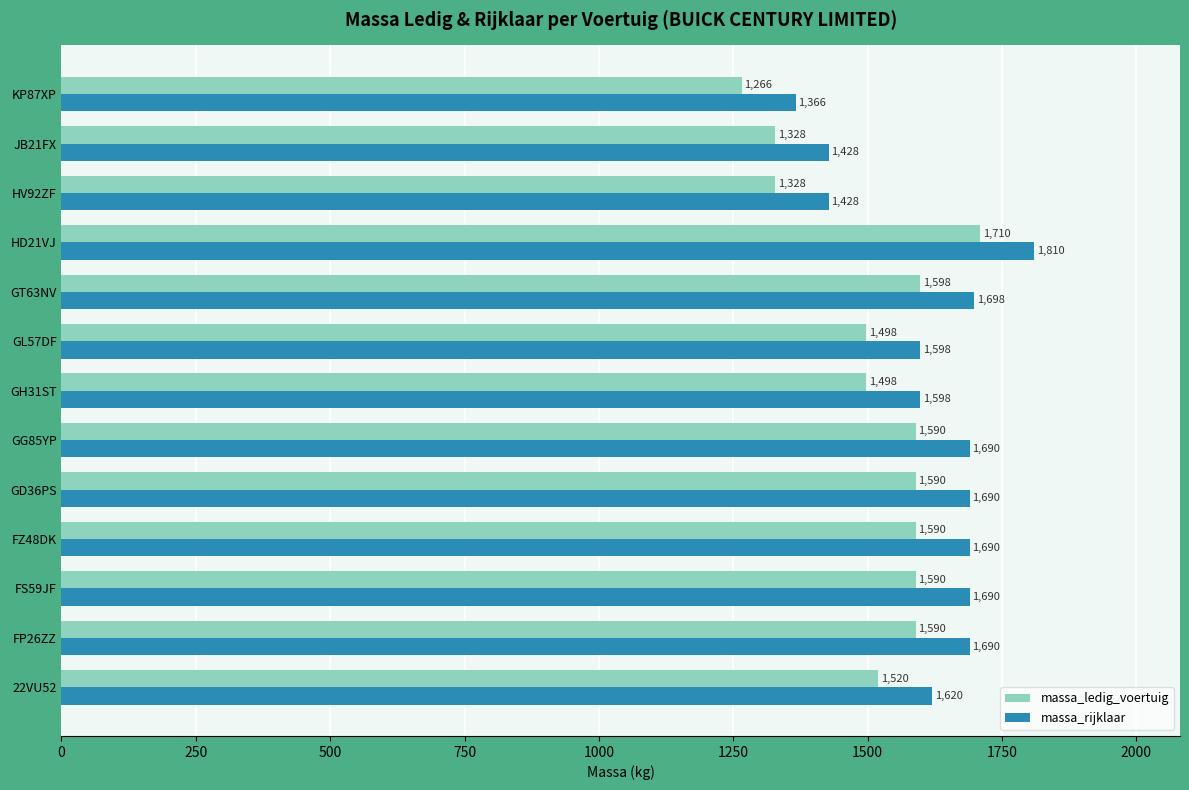

What is the maximum value for massa_rijklaar?

1810